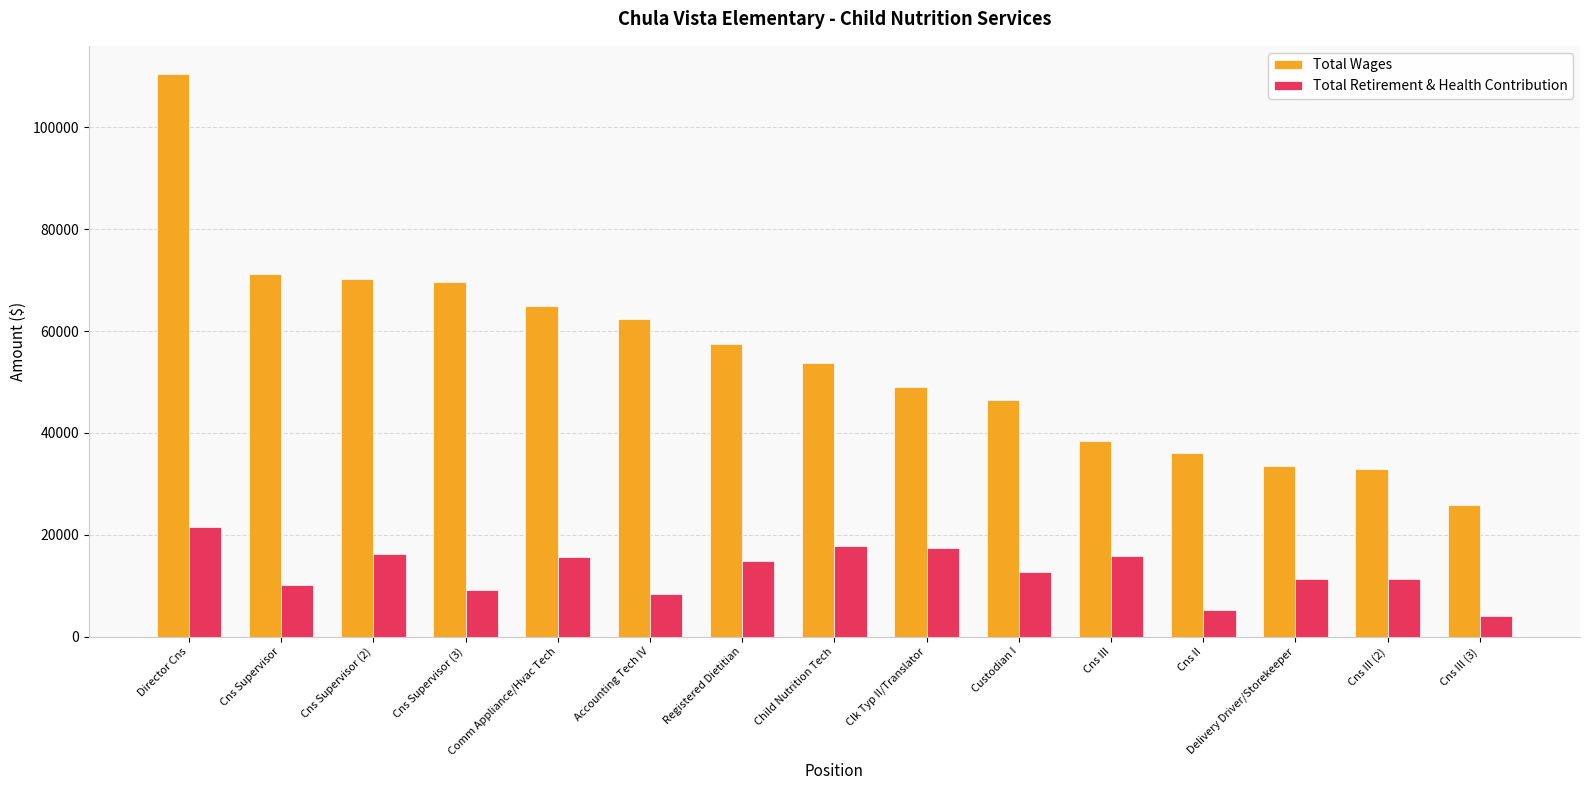

Rank the series at Accounting Tech IV from lowest to highest value.

Total Retirement & Health Contribution, Total Wages